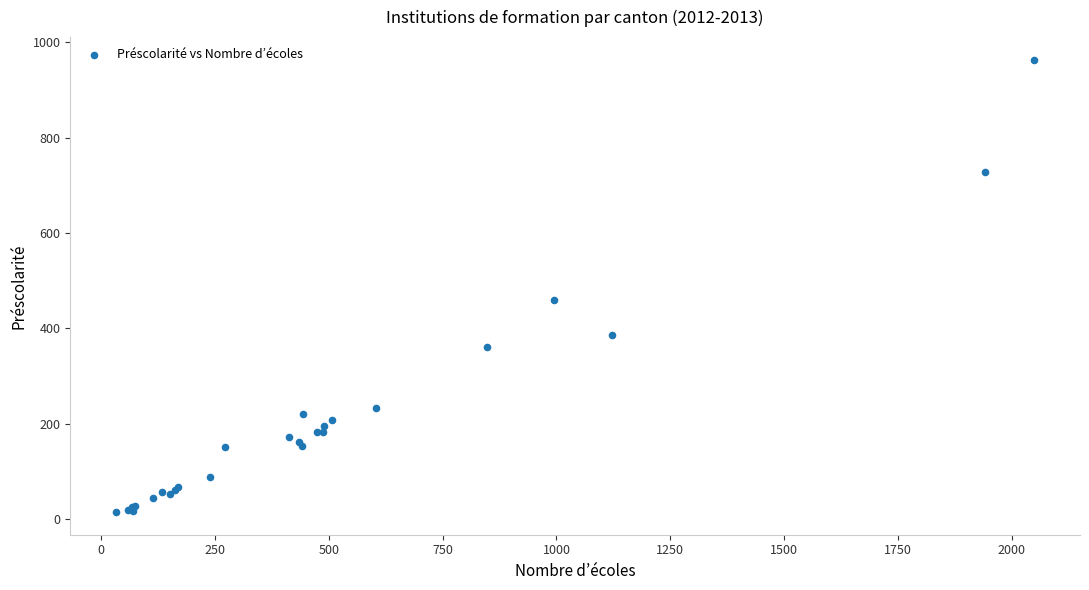

What Y value in the scatter plot is closest to 489?

460